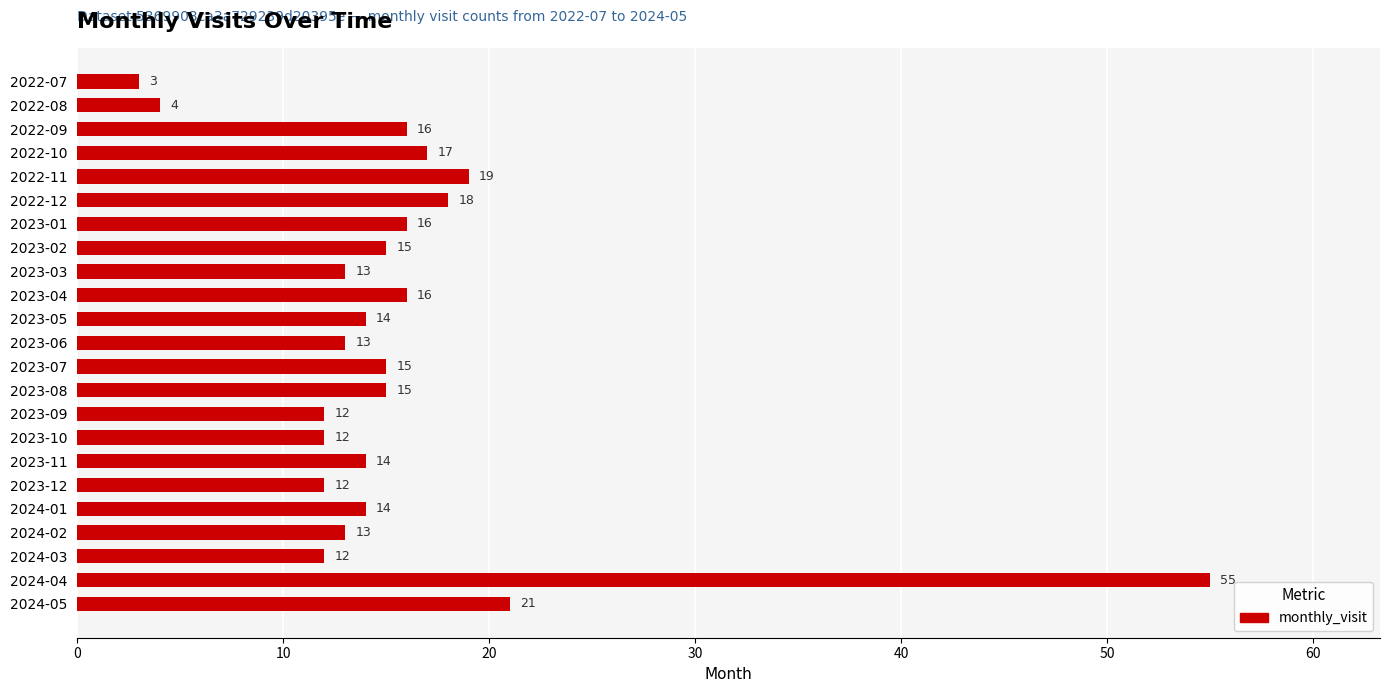

Read the value at 2023-06, to the nearest 10.

10